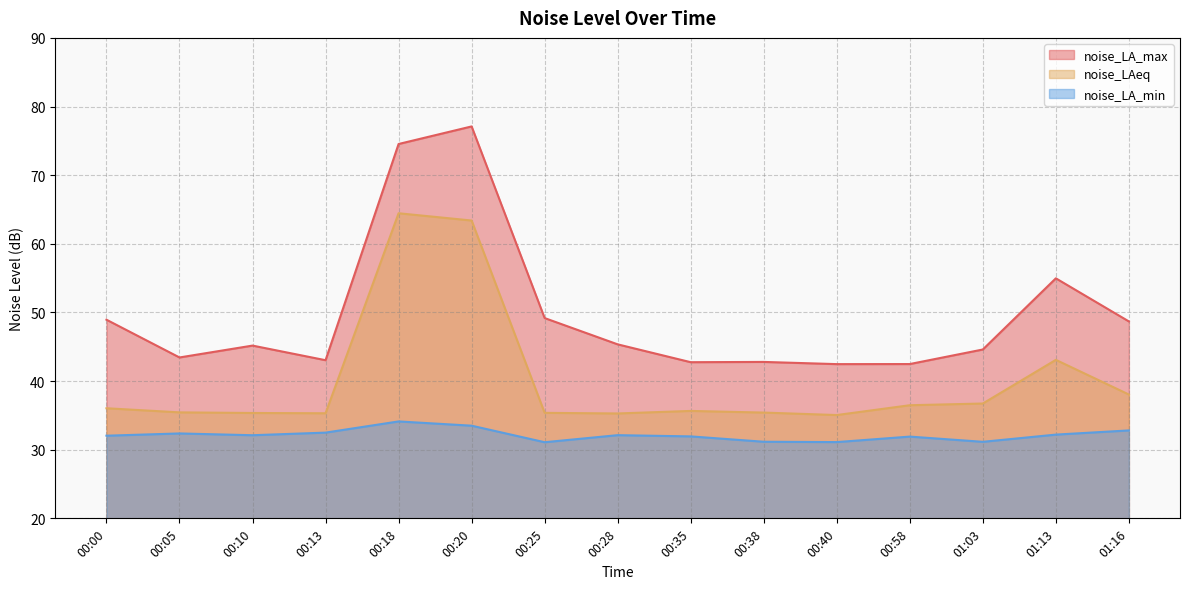

Reading left to right, list all the values displayed in this chart.

noise_LA_max: 48.9	43.4	45.2	43.0	74.5	77.1	49.2	45.4	42.8	42.8	42.5	42.5	44.6	55.0	48.7
noise_LAeq: 36.0	35.4	35.4	35.3	64.5	63.4	35.4	35.3	35.6	35.4	35.0	36.5	36.7	43.1	38.0
noise_LA_min: 32.0	32.4	32.1	32.5	34.1	33.5	31.1	32.1	31.9	31.2	31.1	31.9	31.1	32.2	32.8